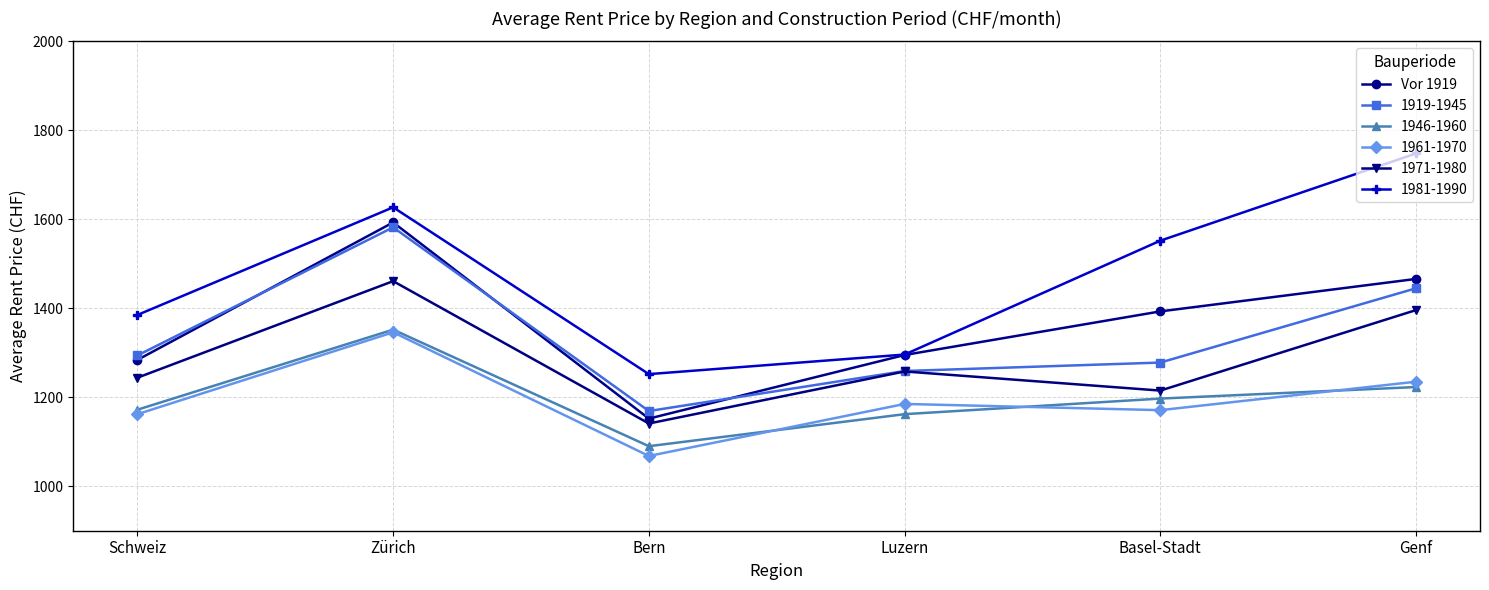

What is the label of the 1st point from the right?

Genf